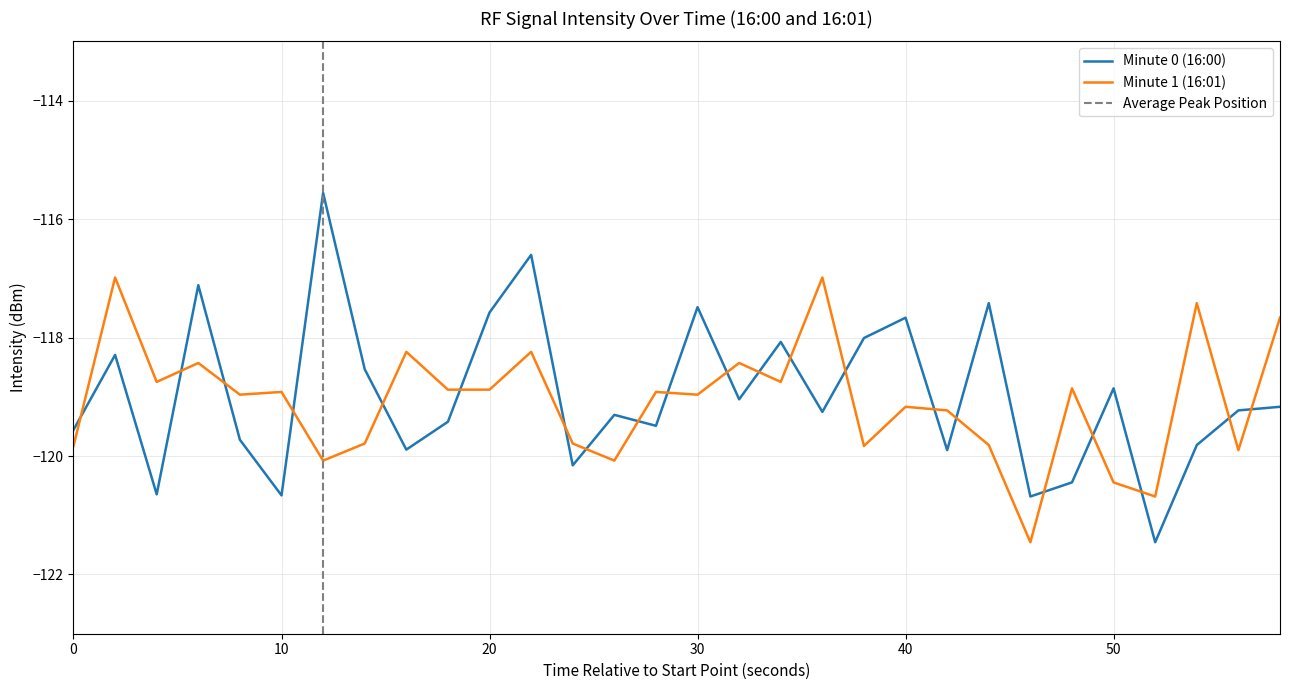

Is this an area chart (filled region under the line)?

No